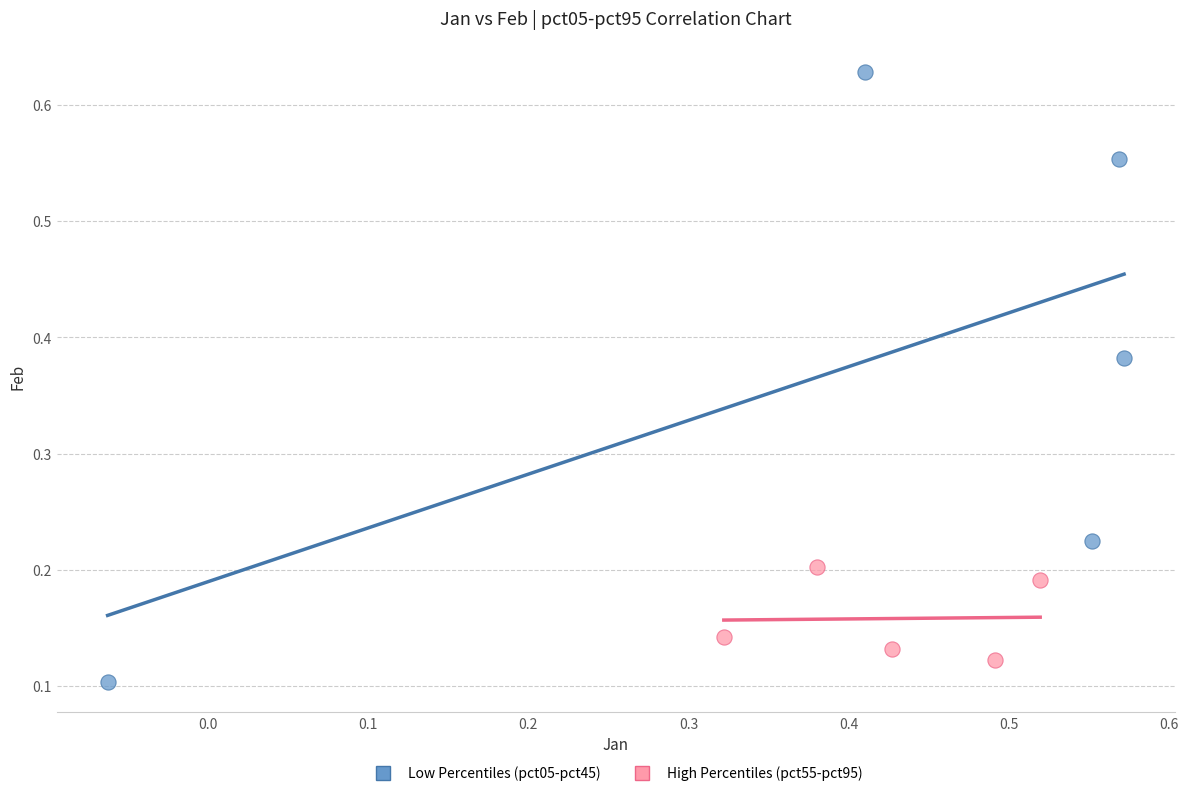

What are all the series names shown in the legend?

Low Percentiles (pct05-pct45), High Percentiles (pct55-pct95)